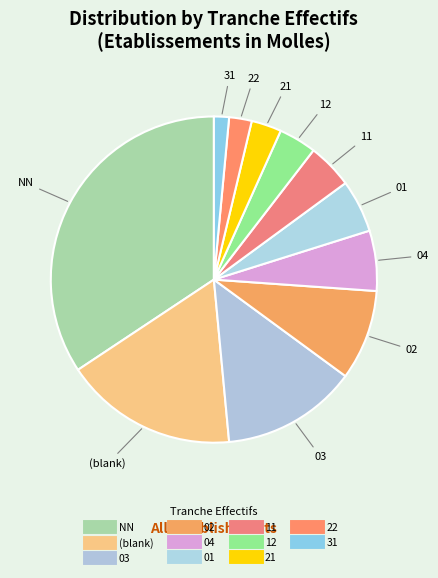

Count the number of slices in the pie.

11